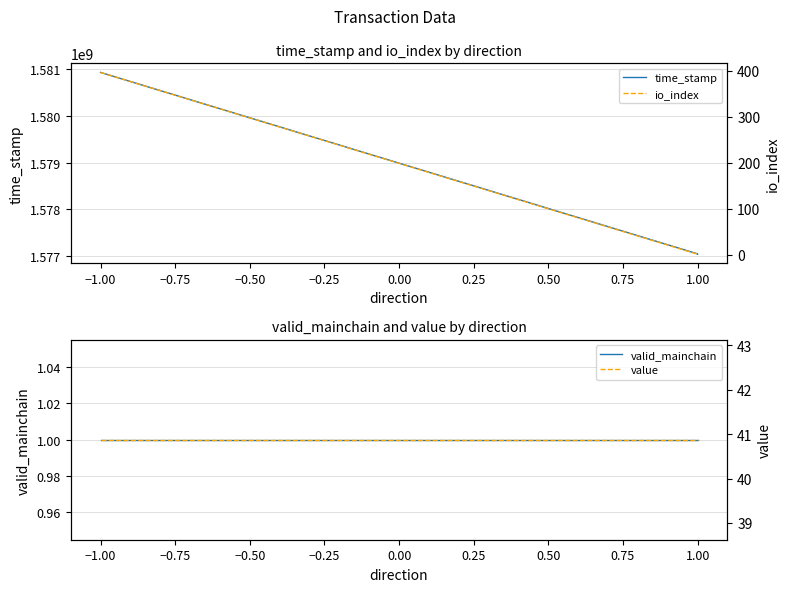

Is this an area chart (filled region under the line)?

No